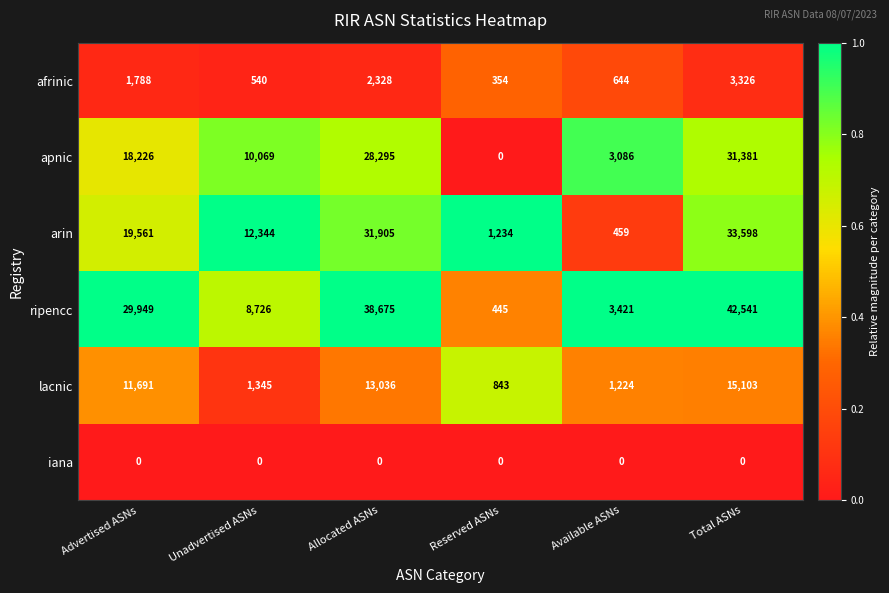

What value does the ripencc series have at Advertised ASNs?

29949